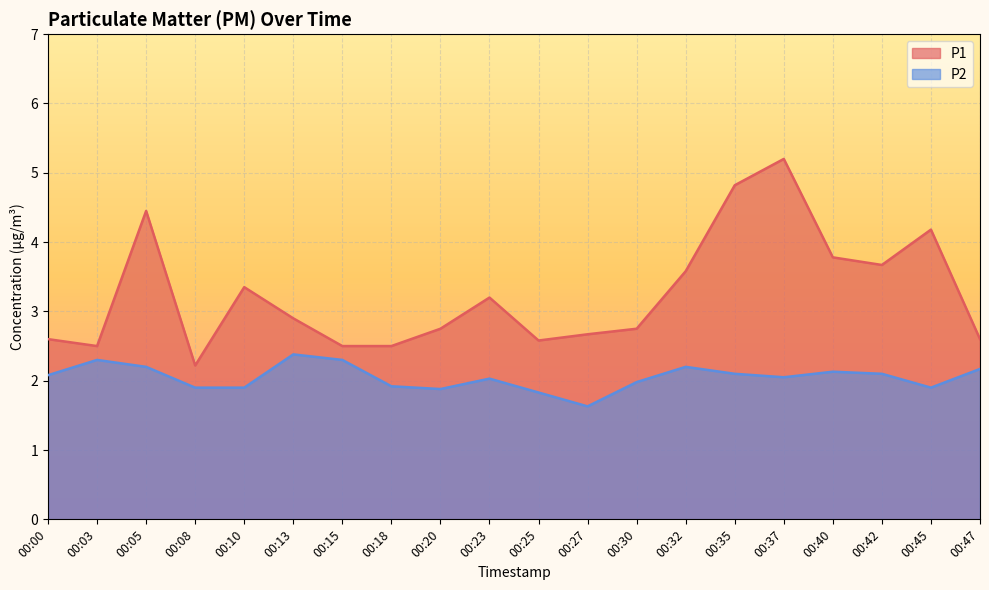

At how many categories does at least one series exceed 4?

4